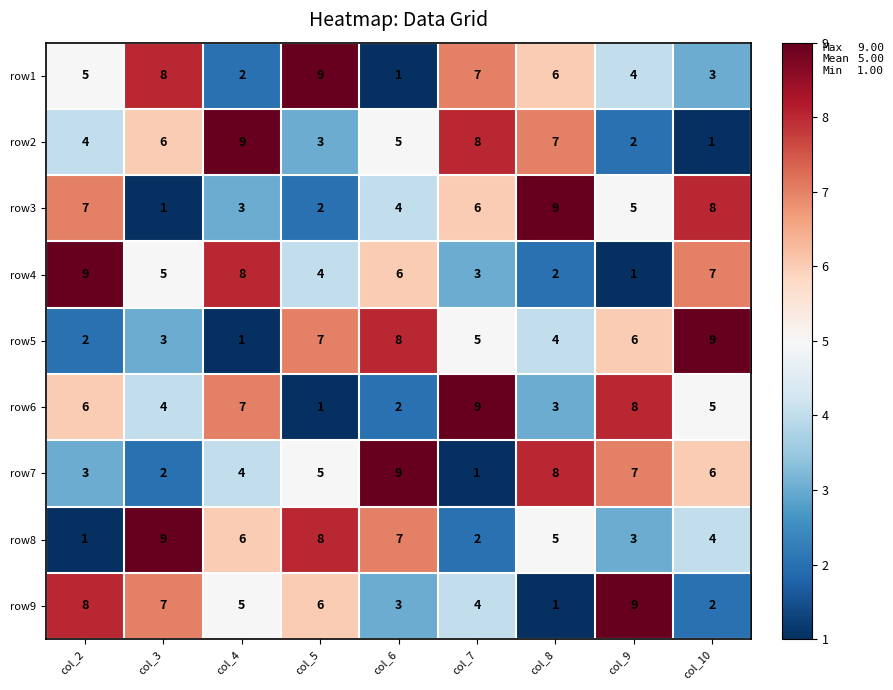

Which series changed the most between col_2 and col_3?

row8